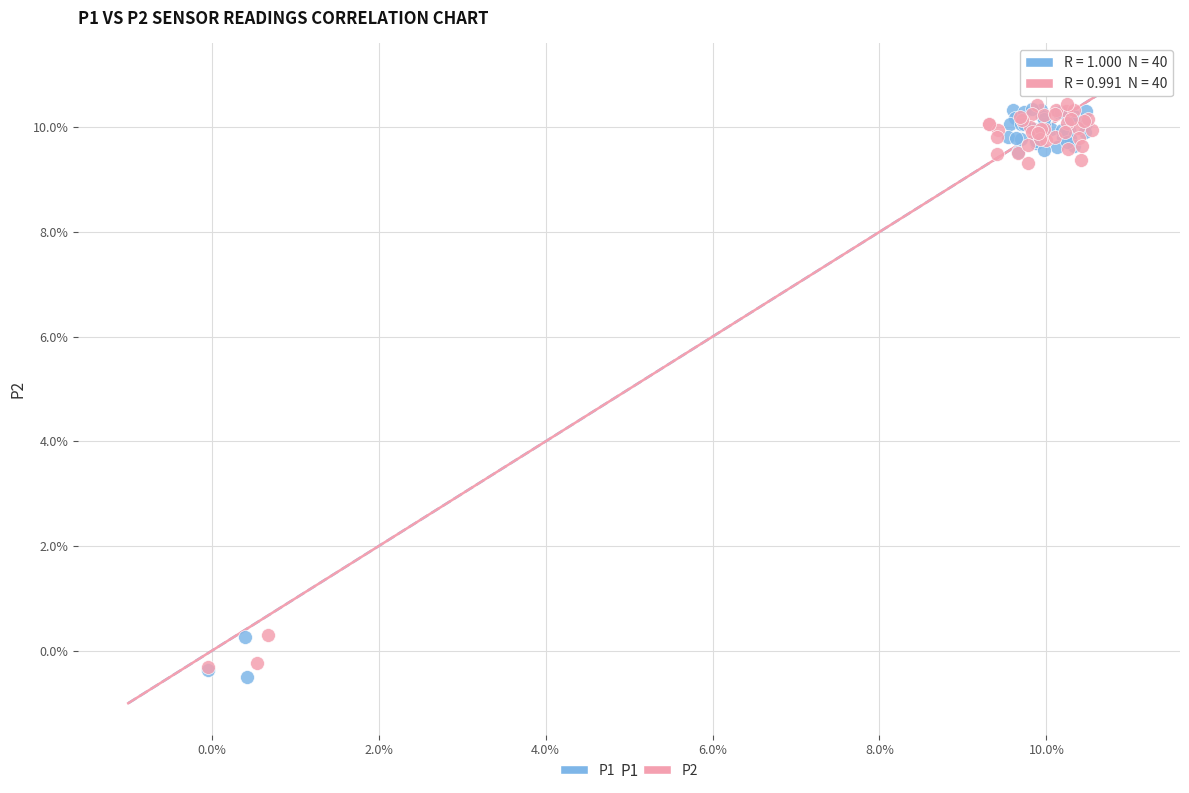

What are all the series names shown in the legend?

P1, P2